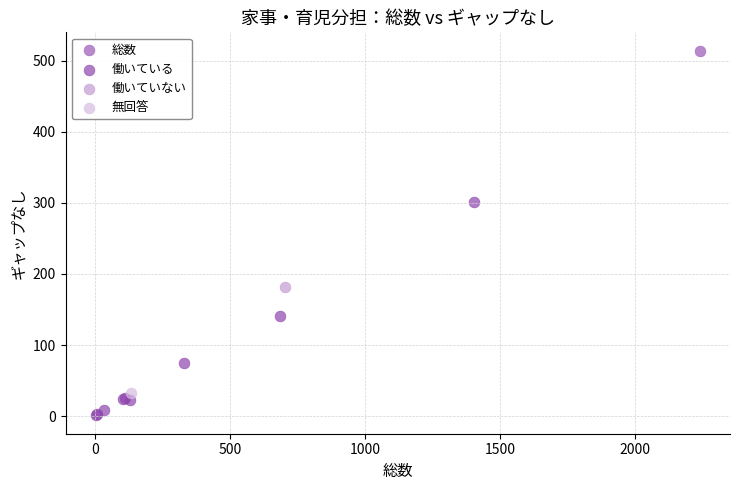

What are all the series names shown in the legend?

総数, 働いている, 働いていない, 無回答